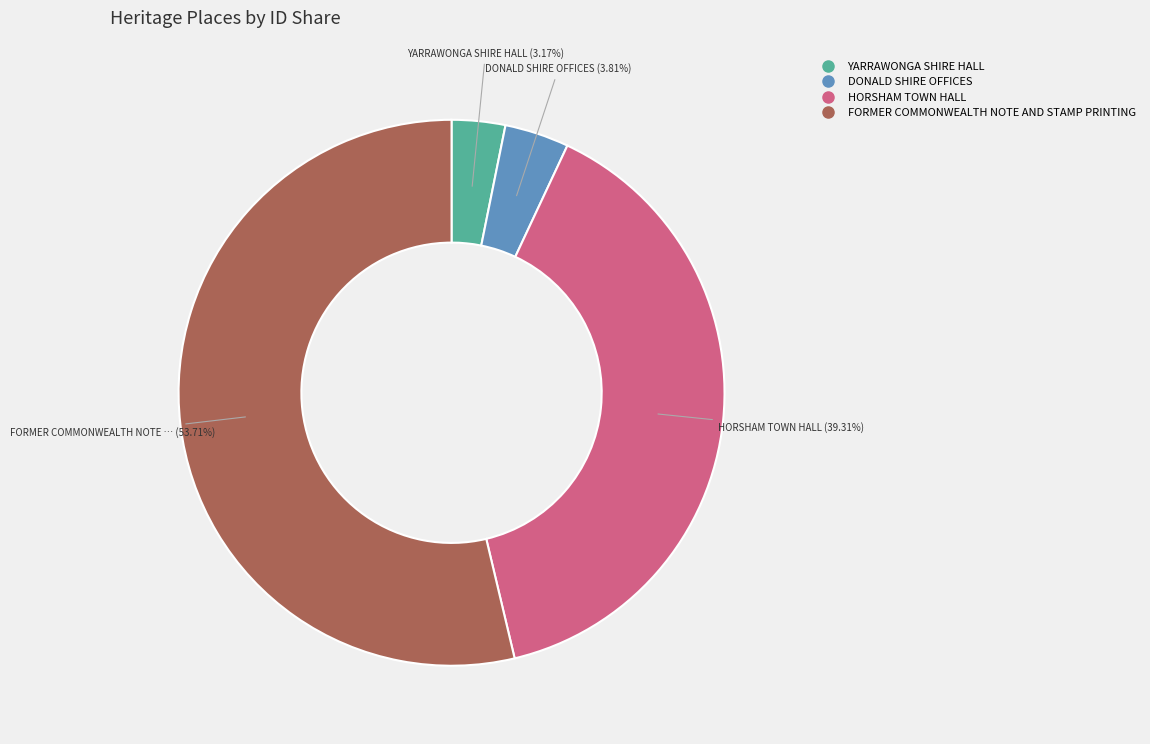

Which slice is the largest?

FORMER COMMONWEALTH NOTE AND STAMP PRINTING